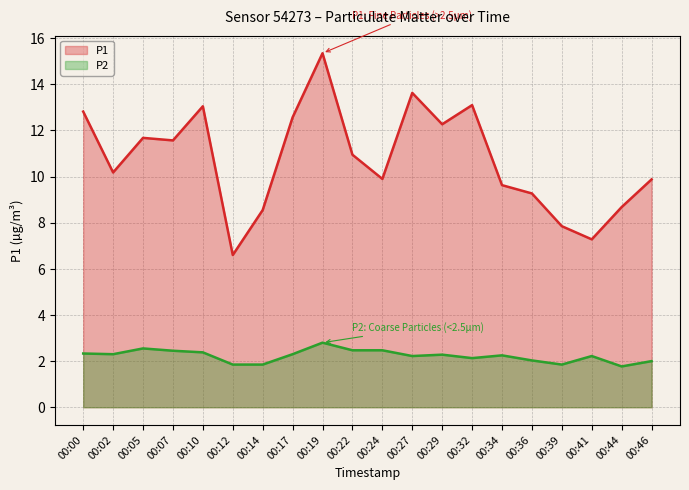

What is the difference between the P1 values at 00:29 and 00:19?

3.1